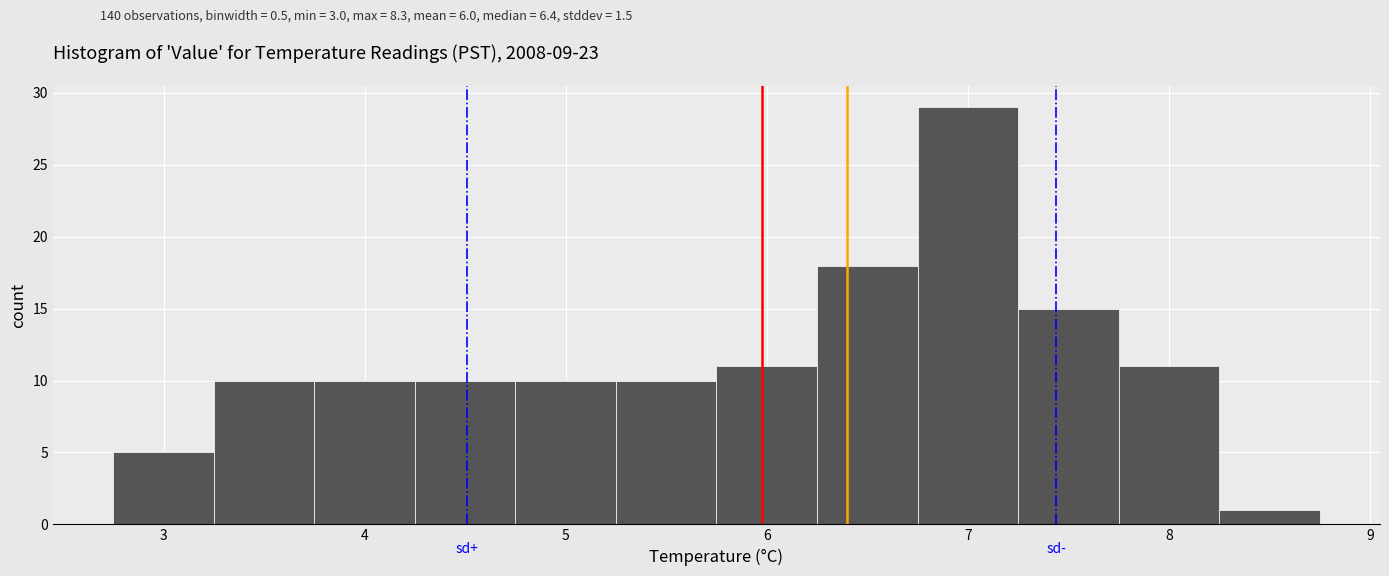

Reading left to right, list every bar in this chart as the range it spans on the x-axis followed by its height. Neither the bar edges nor the heights are printed on the chart, so give them approximately, as read against the axes.

2.75 to 3.25: 5
3.25 to 3.75: 10
3.75 to 4.25: 10
4.25 to 4.75: 10
4.75 to 5.25: 10
5.25 to 5.75: 10
5.75 to 6.25: 11
6.25 to 6.75: 18
6.75 to 7.25: 29
7.25 to 7.75: 15
7.75 to 8.25: 11
8.25 to 8.75: 1